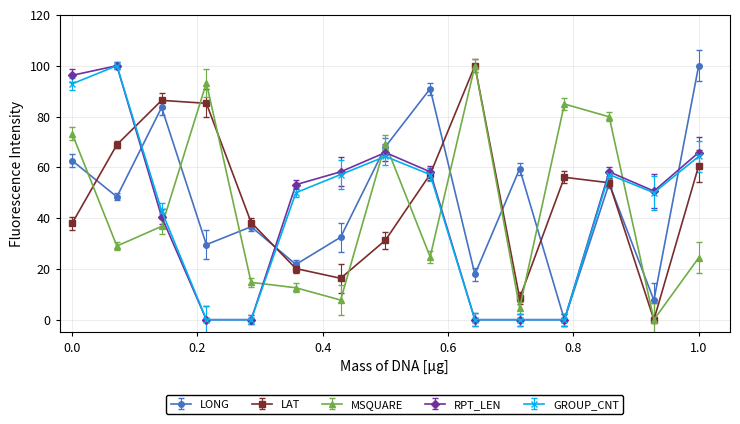

True or false: RPT_LEN and MSQUARE cross at least once.

True